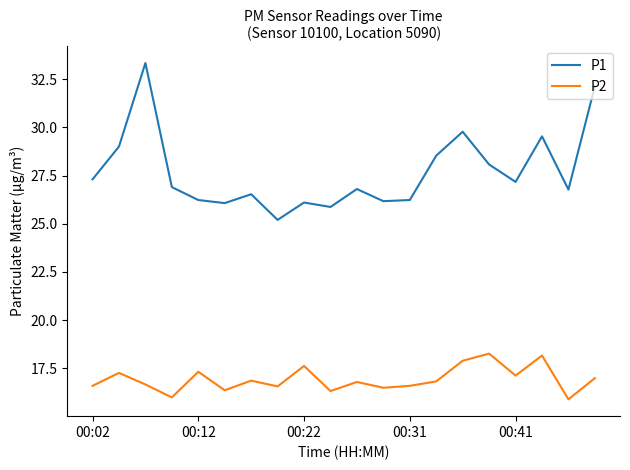

What is the difference between the maximum and minimum values in the P2 series?

2.4